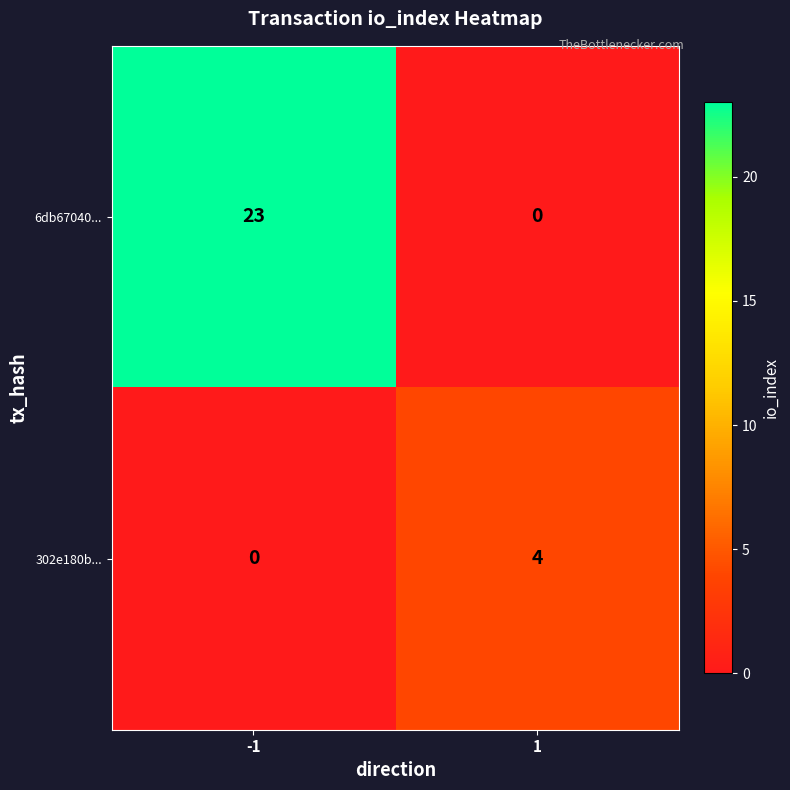

Rank the series at 1 from highest to lowest value.

302e180b..., 6db67040...